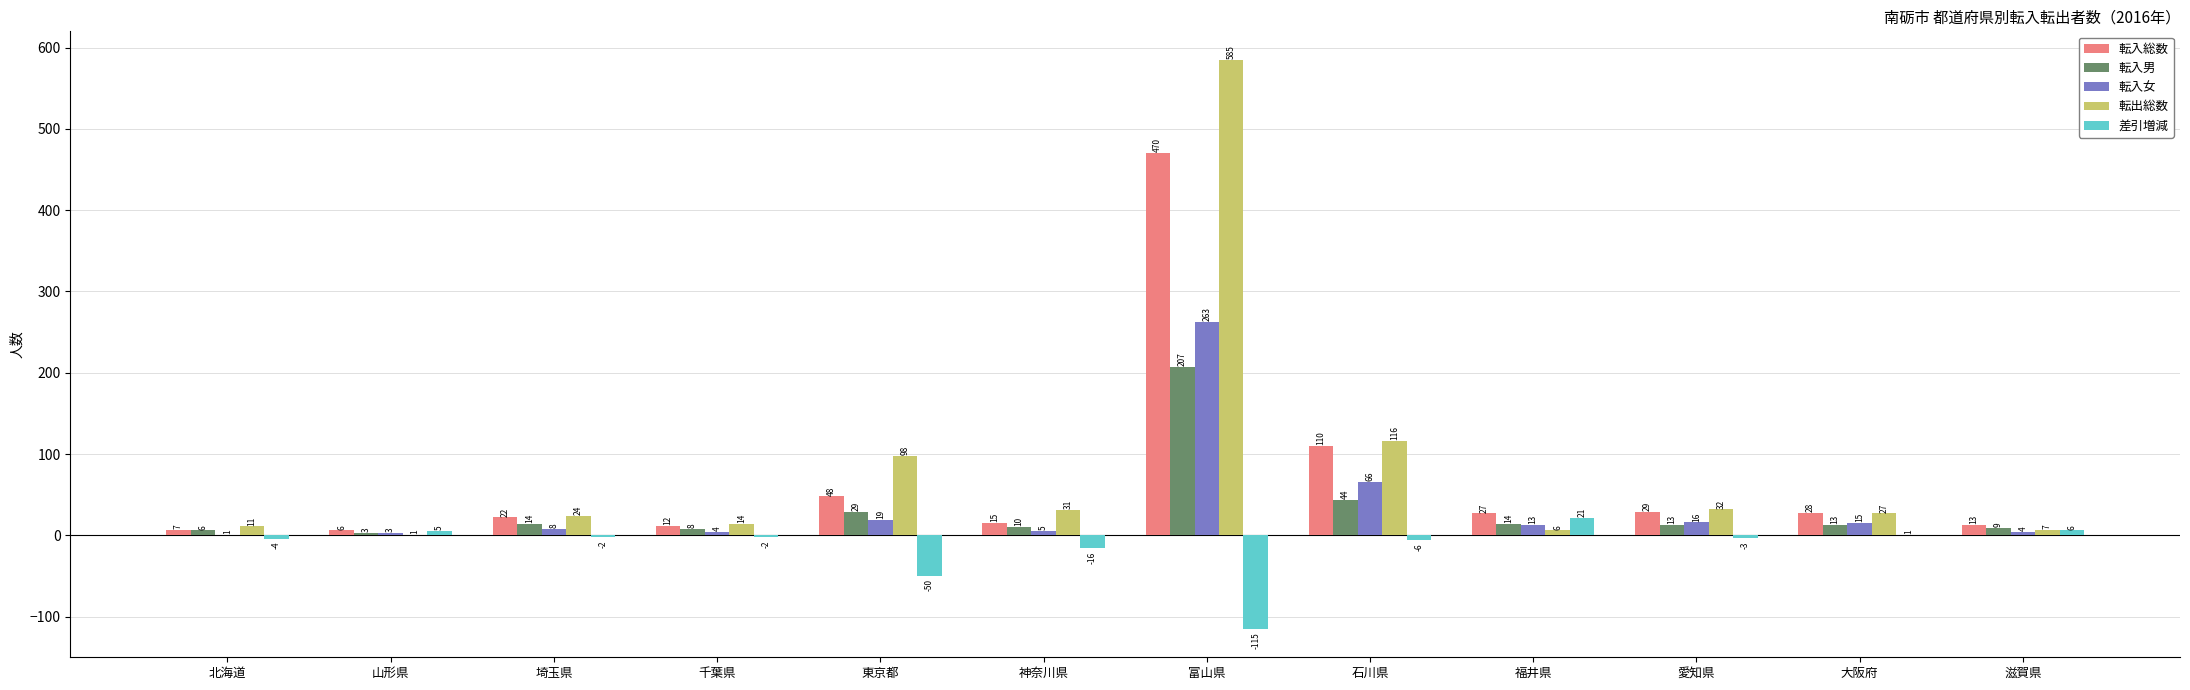

Reading left to right, transcribe all the data shown in this chart.

転入総数: 7	6	22	12	48	15	470	110	27	29	28	13
転入男: 6	3	14	8	29	10	207	44	14	13	13	9
転入女: 1	3	8	4	19	5	263	66	13	16	15	4
転出総数: 11	1	24	14	98	31	585	116	6	32	27	7
差引増減: -4	5	-2	-2	-50	-16	-115	-6	21	-3	1	6